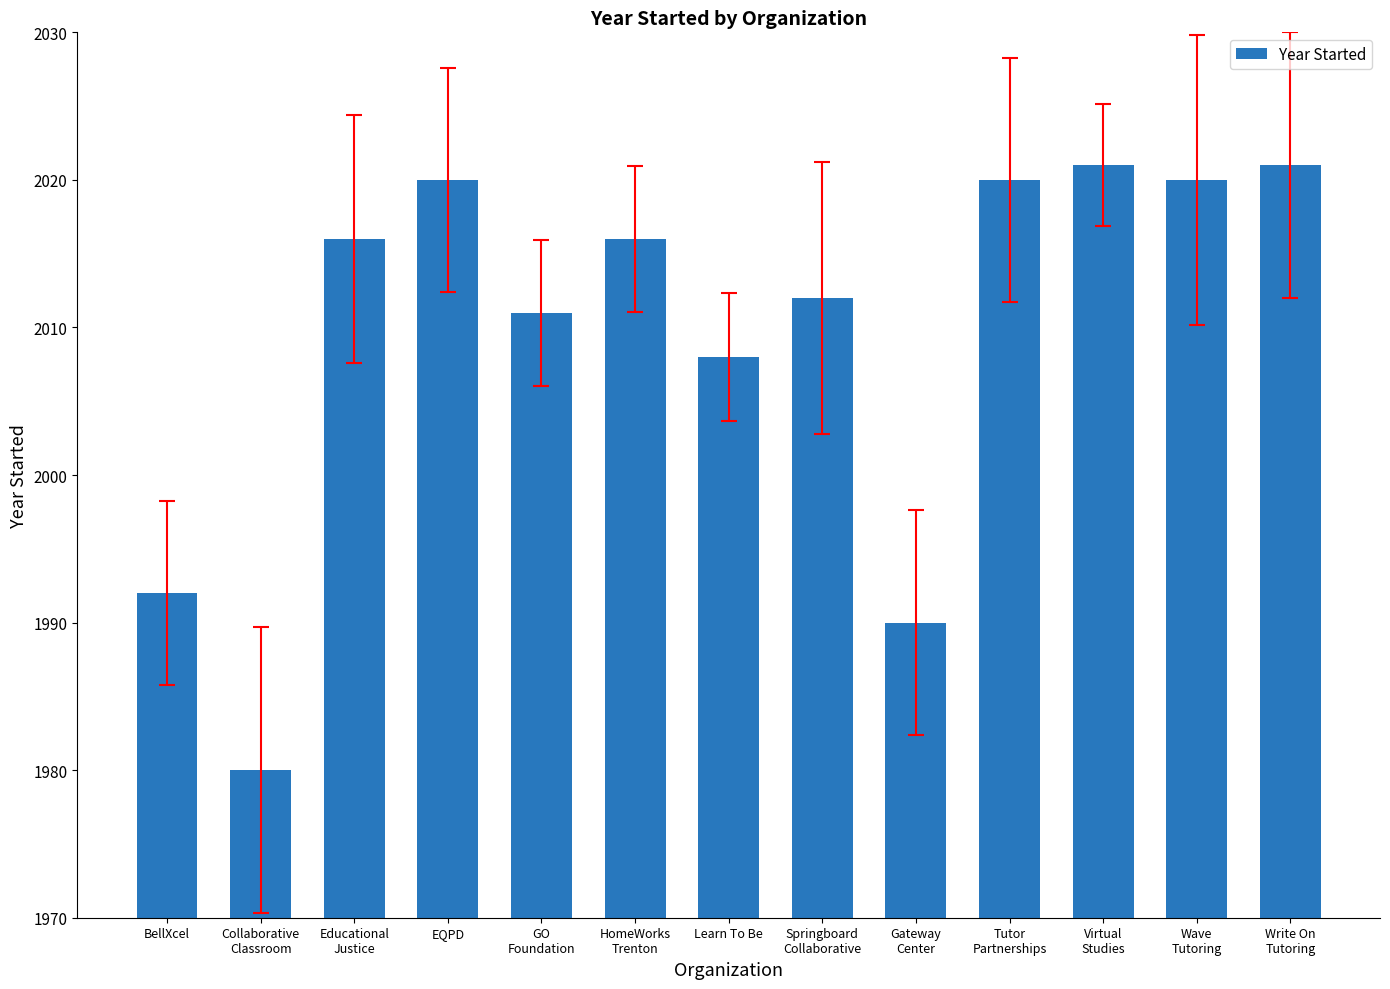

What is the greatest value displayed?

2021